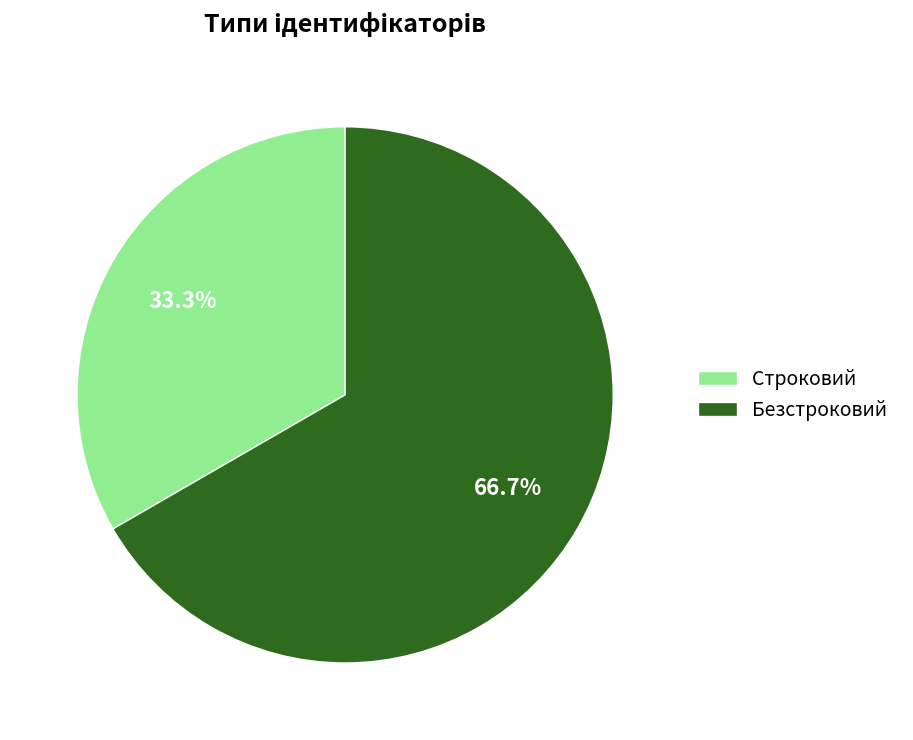

To the nearest percent, what percentage of the pie is Безстроковий?

67%